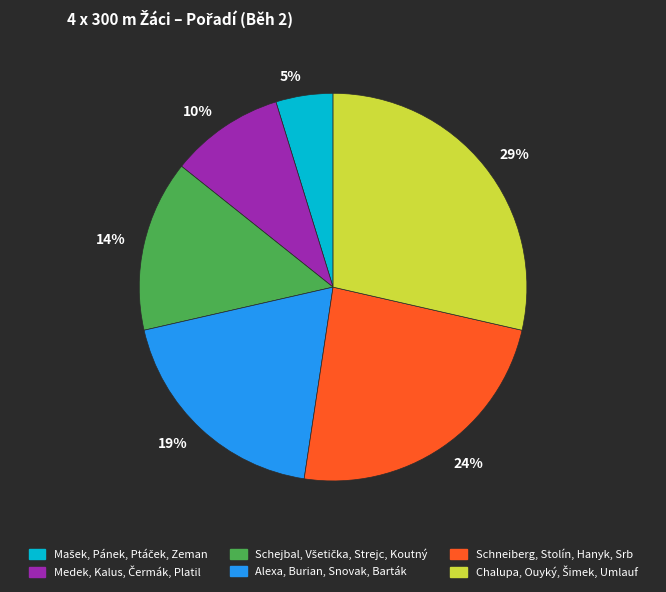

Is there a majority slice in this chart?

No